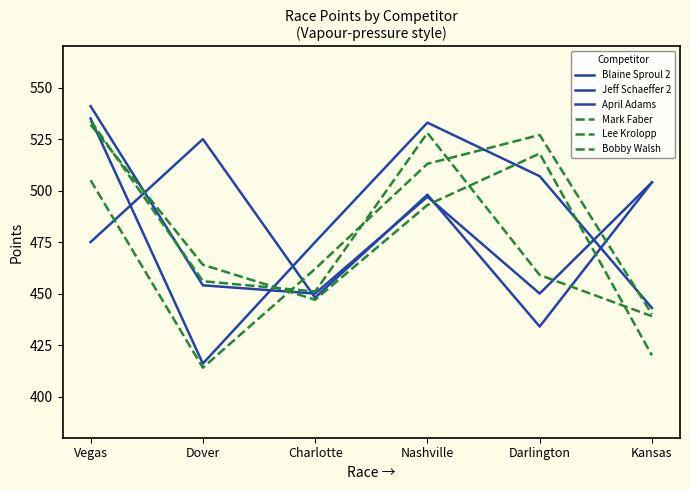

How many categories are shown in the chart?

6